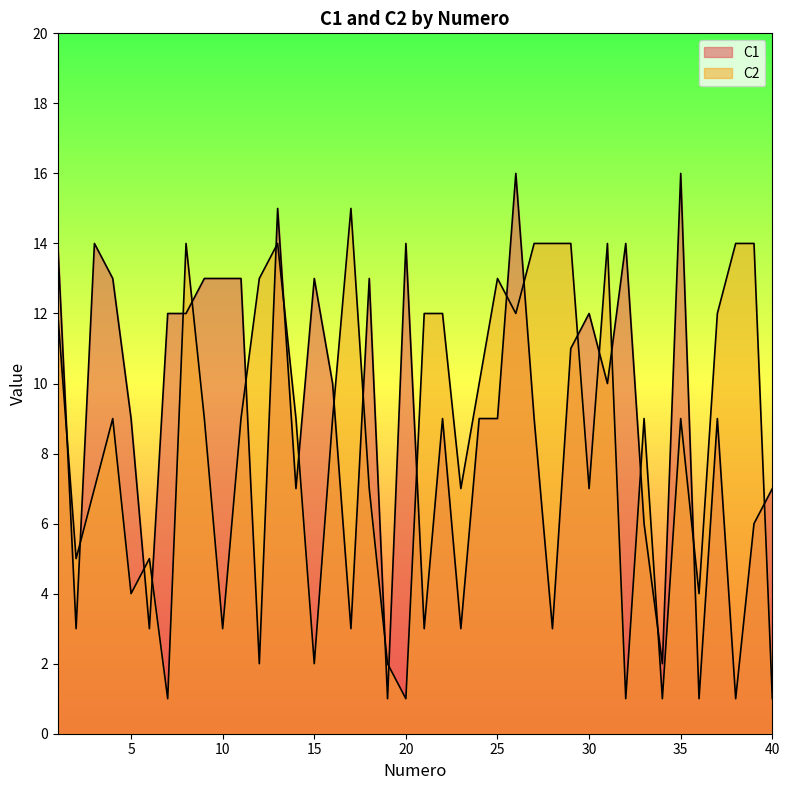

How many categories are shown in the chart?

40